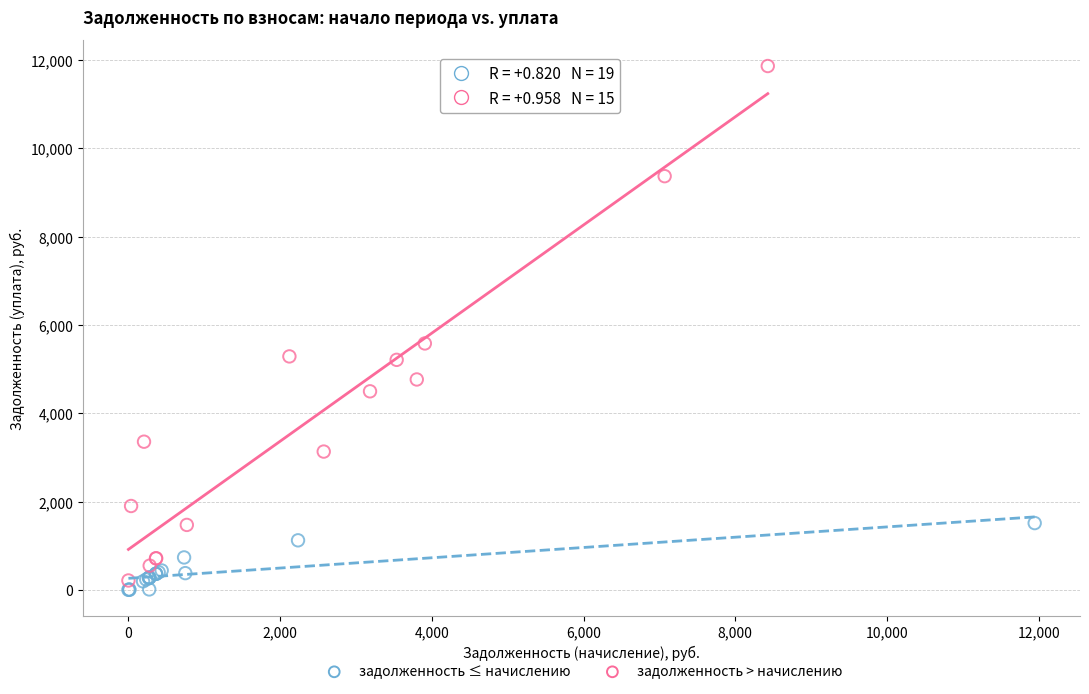

Which series contains the highest Y value?

задолженность > начислению